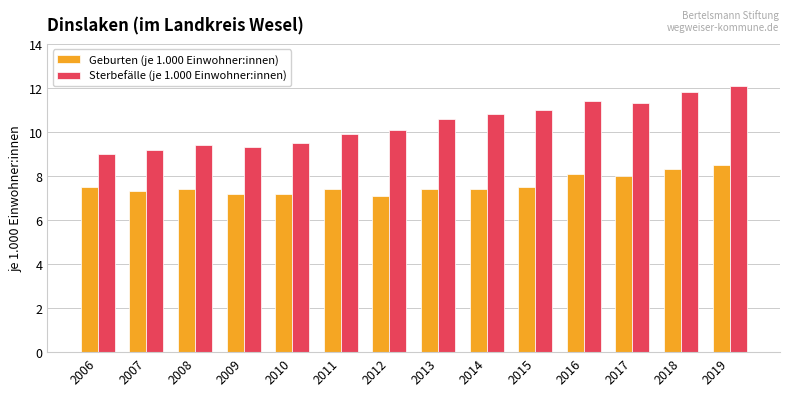

What is the minimum value for Sterbefälle (je 1.000 Einwohner:innen)?

9.0